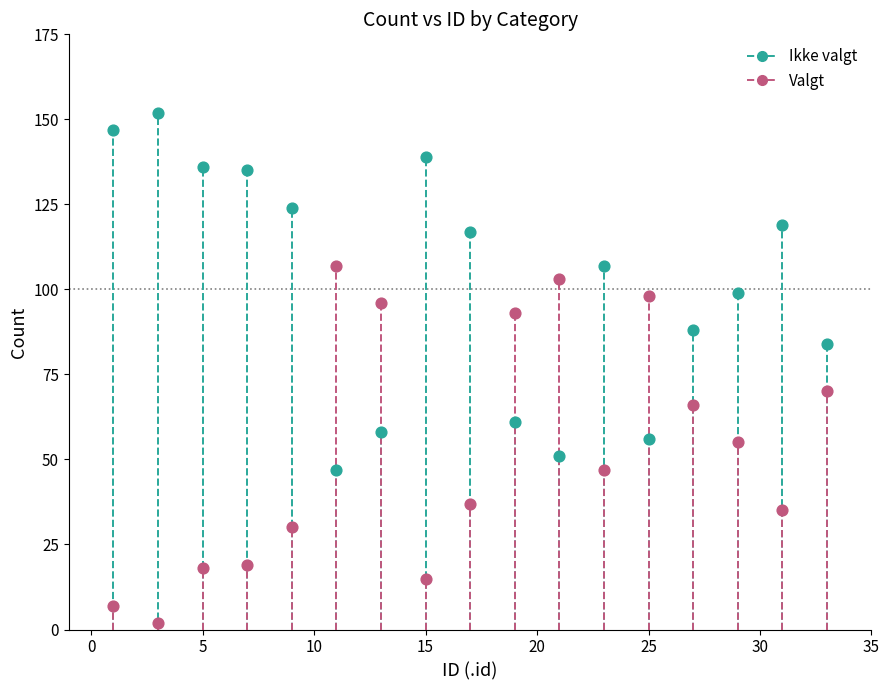

Across all data points, what is the range of Y values (max minus min)?

150